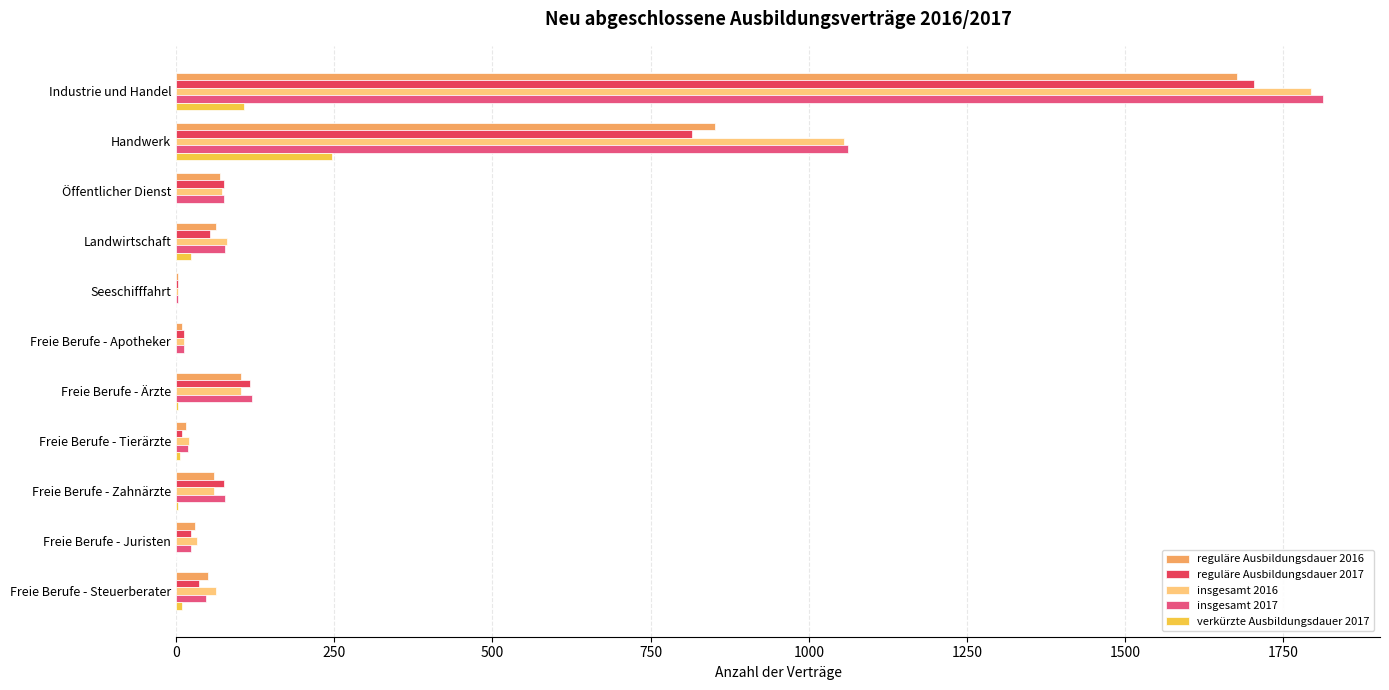

Which series has the widest spread of values?

insgesamt 2017